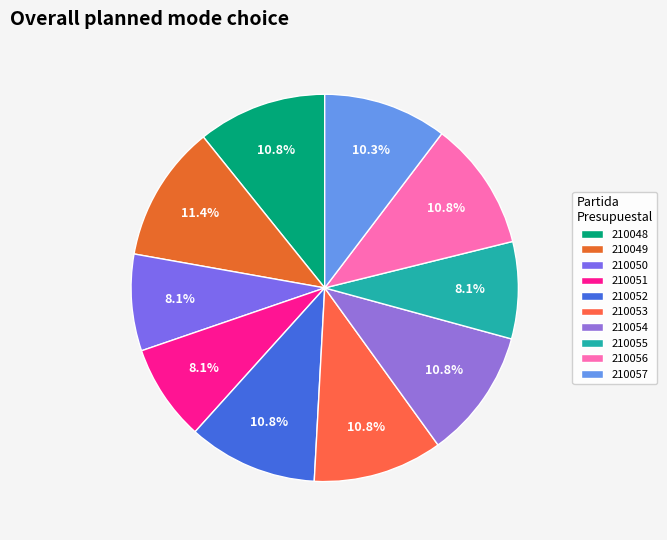

Is it true that 210051 is 20% of the pie?

False